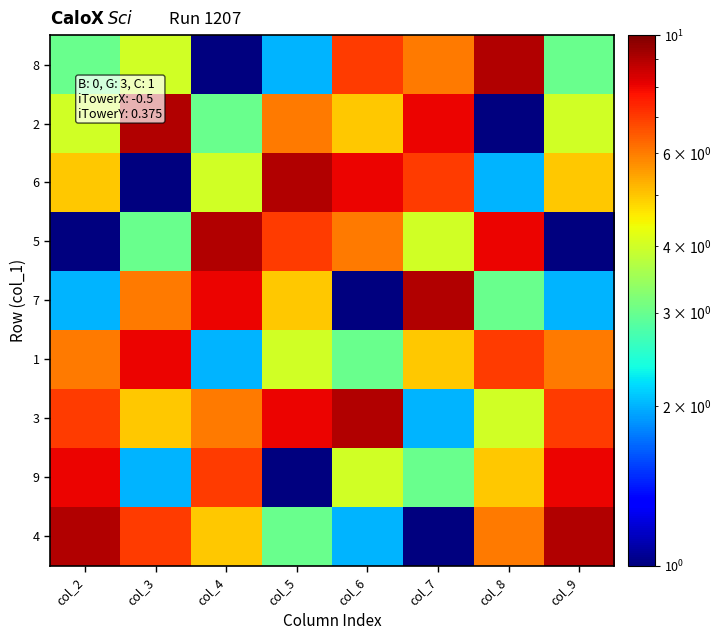

Reading left to right, what are all the values shown in this chart?

8: col_2=3	col_3=4	col_4=1	col_5=2	col_6=7	col_7=6	col_8=9	col_9=3
2: col_2=4	col_3=9	col_4=3	col_5=6	col_6=5	col_7=8	col_8=1	col_9=4
6: col_2=5	col_3=1	col_4=4	col_5=9	col_6=8	col_7=7	col_8=2	col_9=5
5: col_2=1	col_3=3	col_4=9	col_5=7	col_6=6	col_7=4	col_8=8	col_9=1
7: col_2=2	col_3=6	col_4=8	col_5=5	col_6=1	col_7=9	col_8=3	col_9=2
1: col_2=6	col_3=8	col_4=2	col_5=4	col_6=3	col_7=5	col_8=7	col_9=6
3: col_2=7	col_3=5	col_4=6	col_5=8	col_6=9	col_7=2	col_8=4	col_9=7
9: col_2=8	col_3=2	col_4=7	col_5=1	col_6=4	col_7=3	col_8=5	col_9=8
4: col_2=9	col_3=7	col_4=5	col_5=3	col_6=2	col_7=1	col_8=6	col_9=9